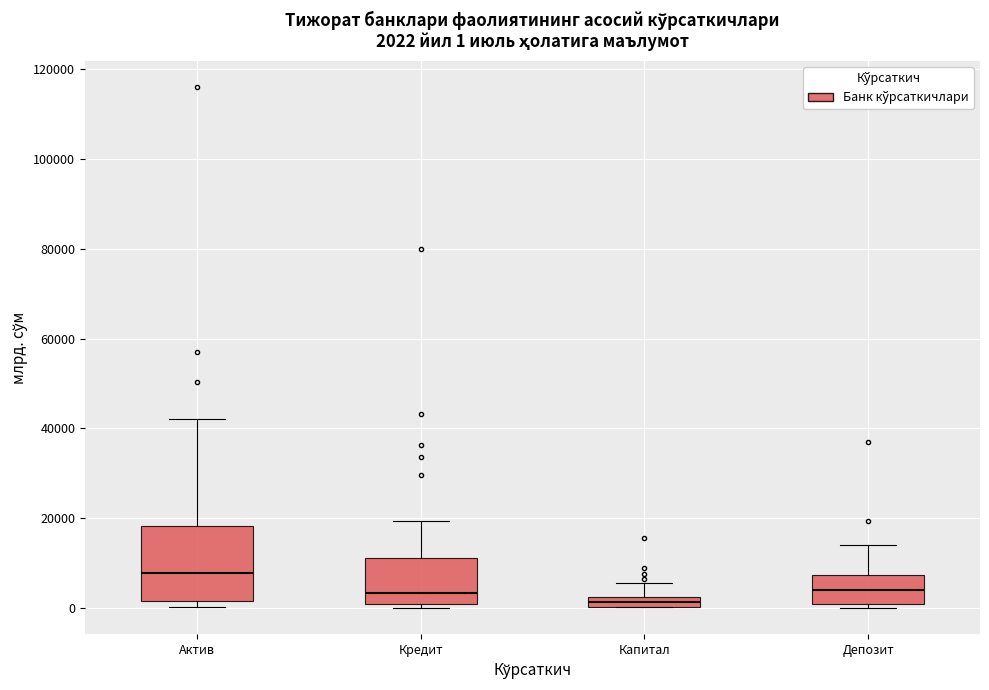

Comparing the boxes themselves (not the whiskers), which one is the tallest?

Актив